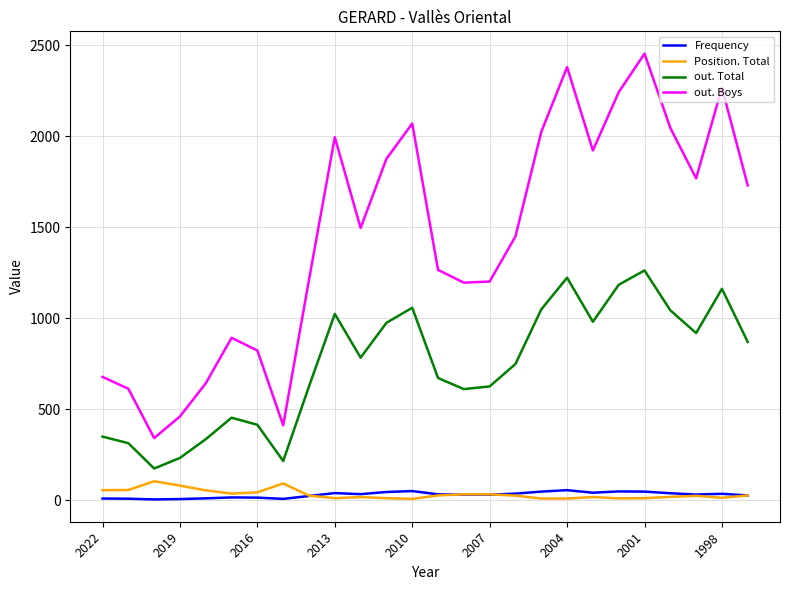

Which series has the largest range (max minus min)?

out. Boys